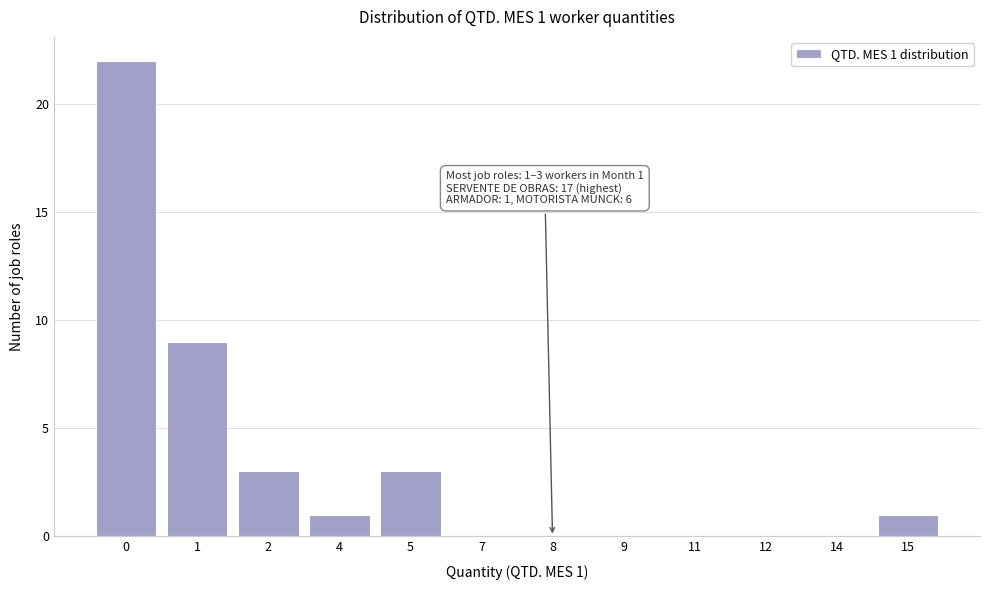

Reading left to right, what are all the values shown in this chart?

0=22	1=9	2=3	4=1	5=3	7=0	8=0	9=0	11=0	12=0	14=0	15=1